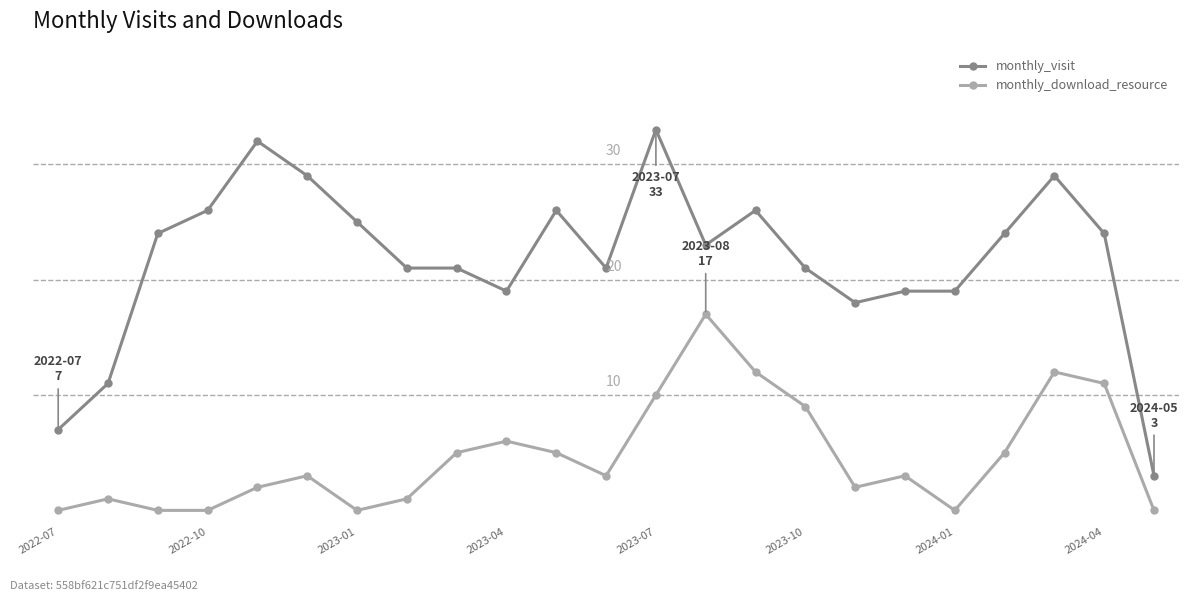

True or false: monthly_download_resource has more than 1 interior local peaks.

True